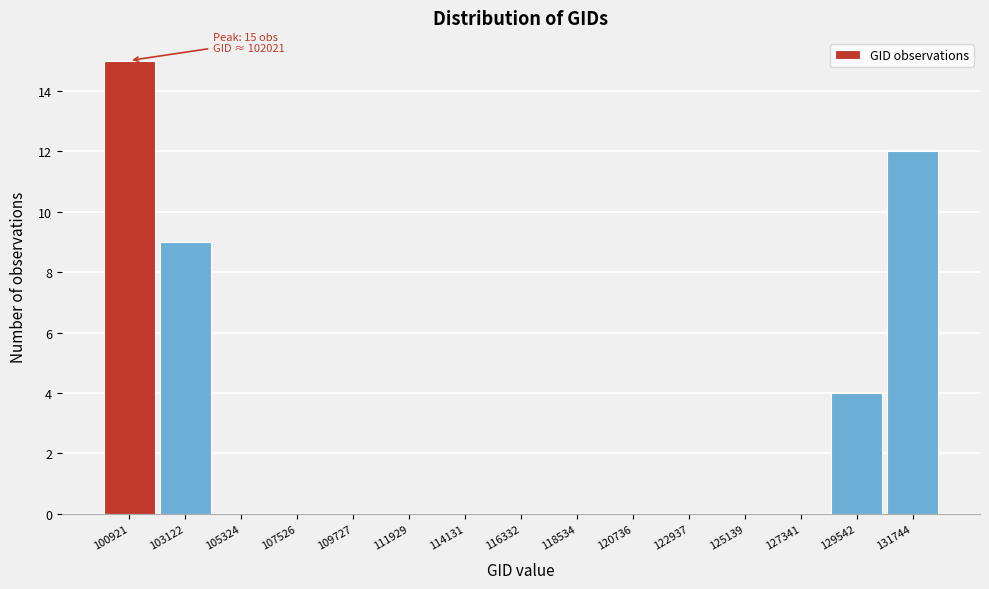

Reading left to right, transcribe all the data shown in this chart.

100921=15	103122=9	105324=0	107526=0	109727=0	111929=0	114131=0	116332=0	118534=0	120736=0	122937=0	125139=0	127341=0	129542=4	131744=12